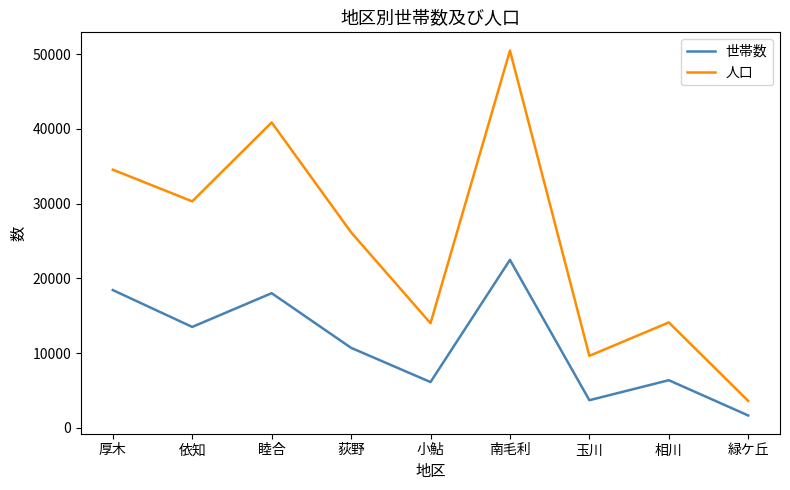

What is the approximate value of 世帯数 at 依知, to the nearest 100?

13500